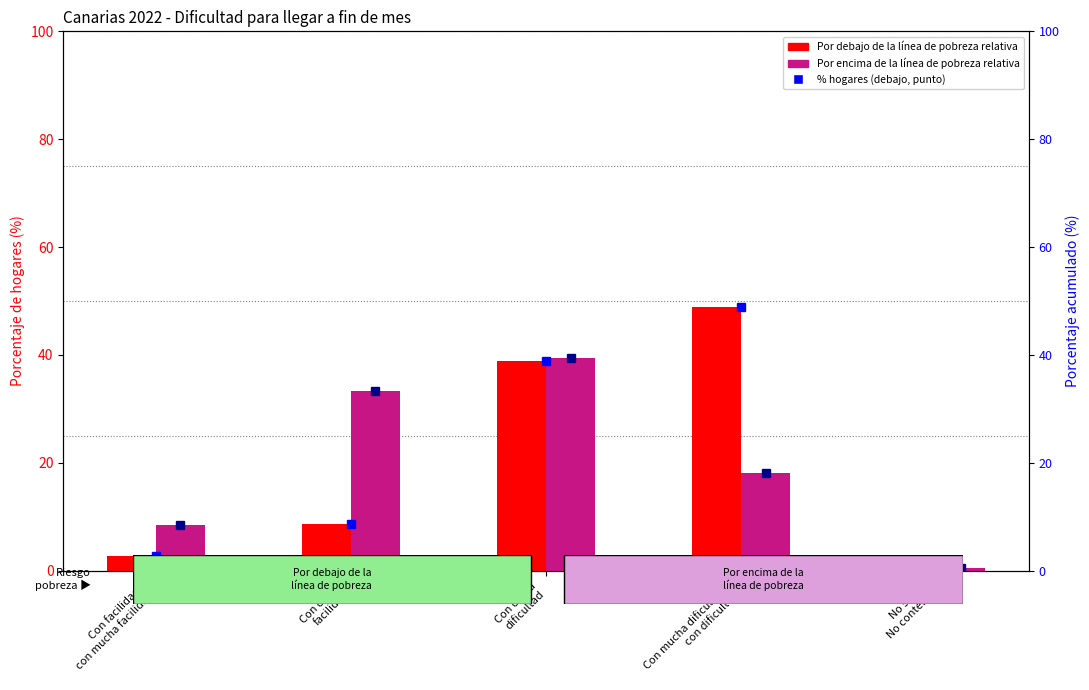

At which category is the sum across all series the highest?

Con cierta
dificultad